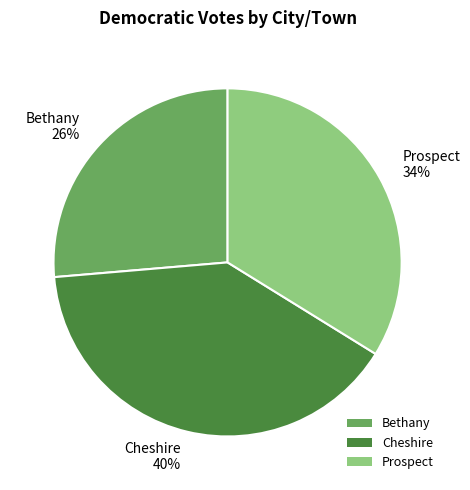

Rank the categories by value from lowest to highest.

Bethany, Prospect, Cheshire